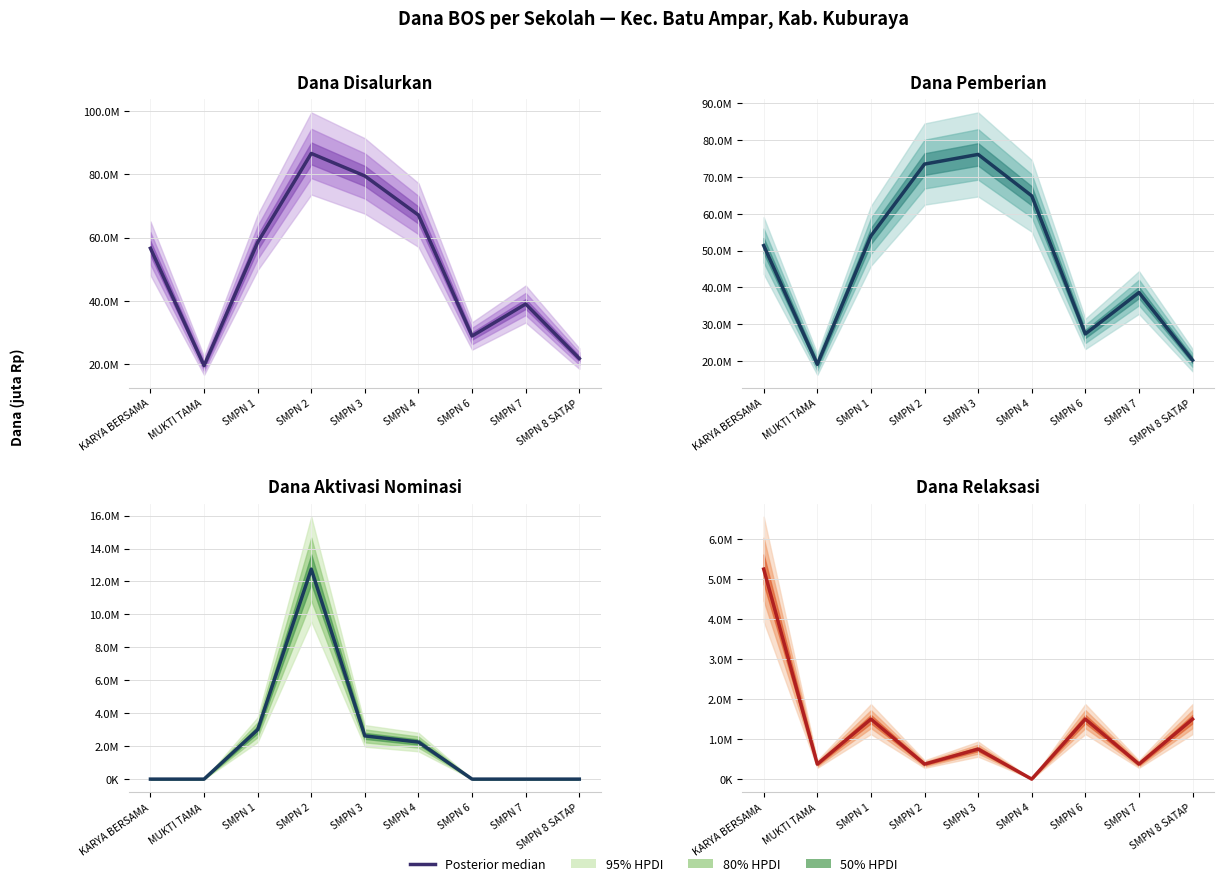

Rank the categories by value from highest to lowest.

KARYA BERSAMA, SMPN 1, SMPN 6, SMPN 8 SATAP, SMPN 3, MUKTI TAMA, SMPN 2, SMPN 7, SMPN 4